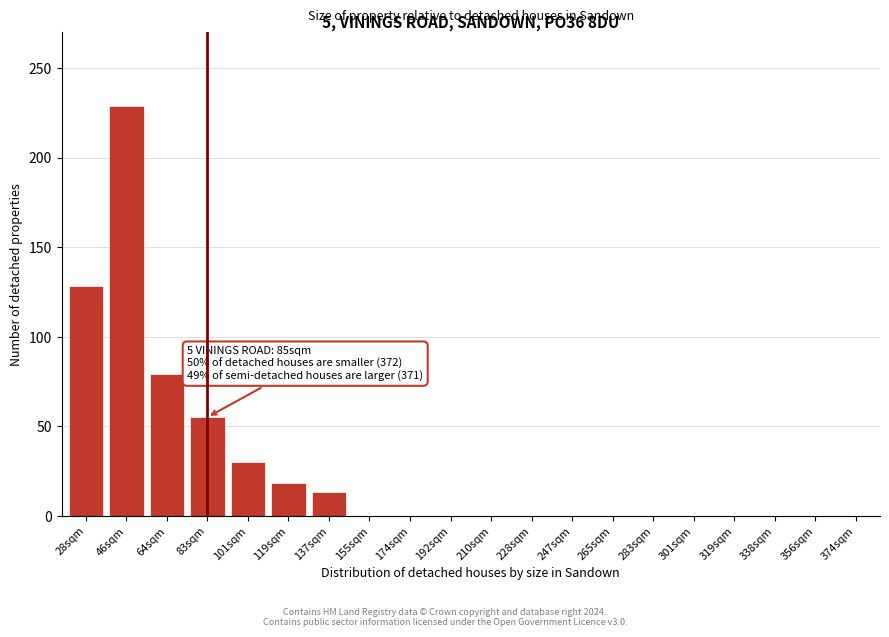

Reading left to right, extract all data points from this chart.

28sqm=128	46sqm=229	64sqm=79	83sqm=55	101sqm=30	119sqm=18	137sqm=13	155sqm=0	174sqm=0	192sqm=0	210sqm=0	228sqm=0	247sqm=0	265sqm=0	283sqm=0	301sqm=0	319sqm=0	338sqm=0	356sqm=0	374sqm=0